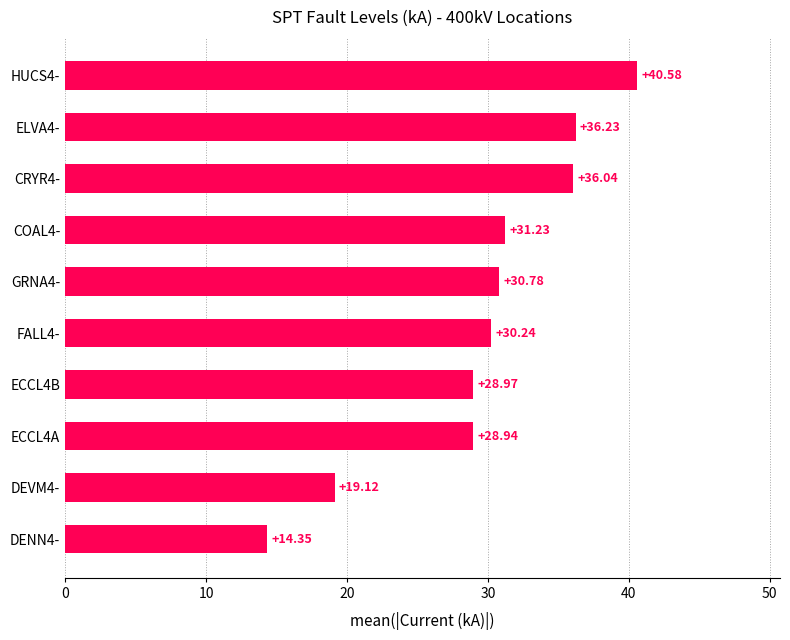

What is the ratio of the value at HUCS4- to the value at CRYR4-?

1.1